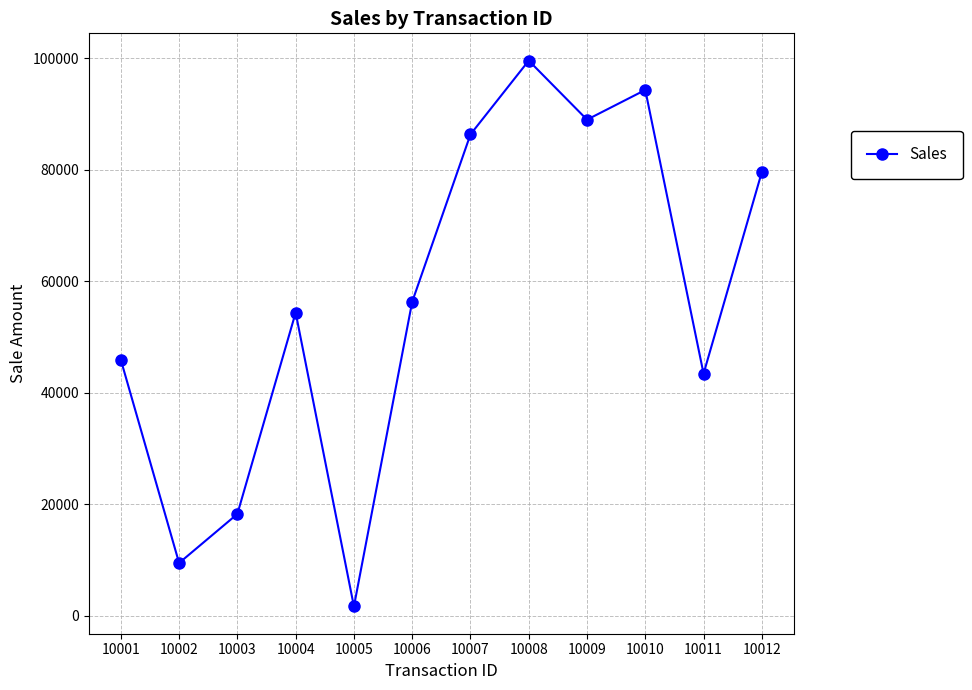

How many series are shown in this chart?

1